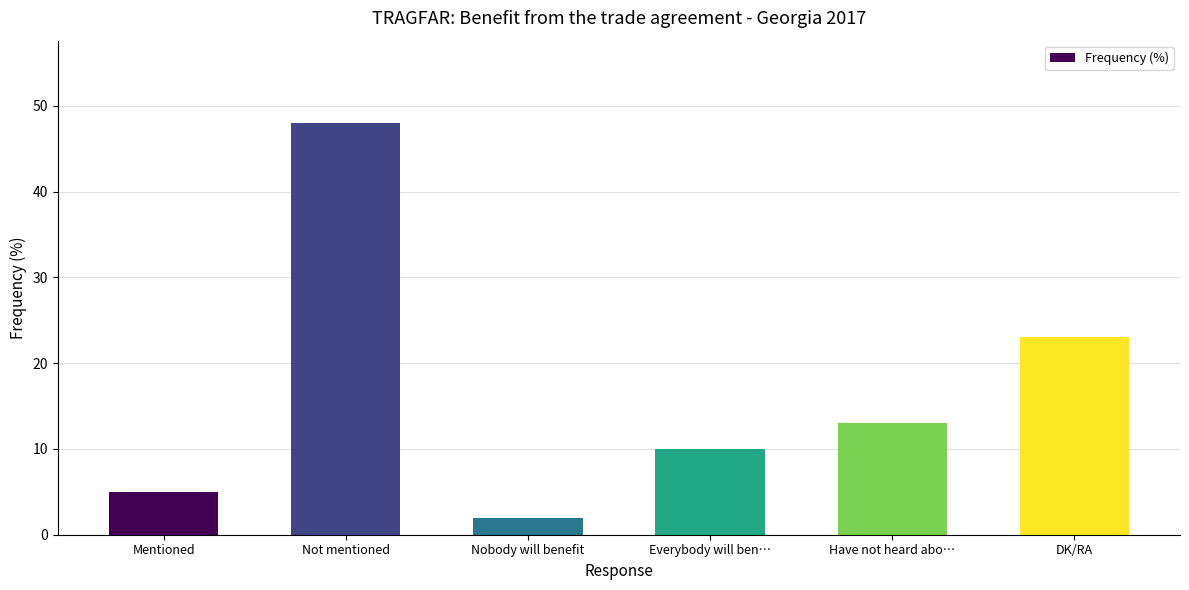

What is the label of the 2nd bar from the right?

Have not heard abo…